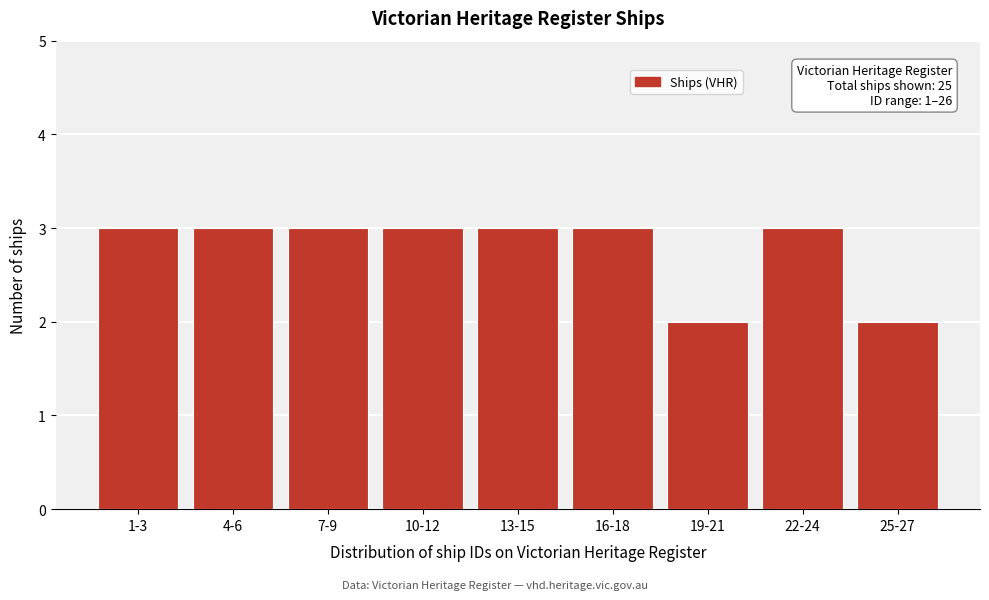

Reading right to left, what are all the values shown in this chart?

25-27=2	22-24=3	19-21=2	16-18=3	13-15=3	10-12=3	7-9=3	4-6=3	1-3=3